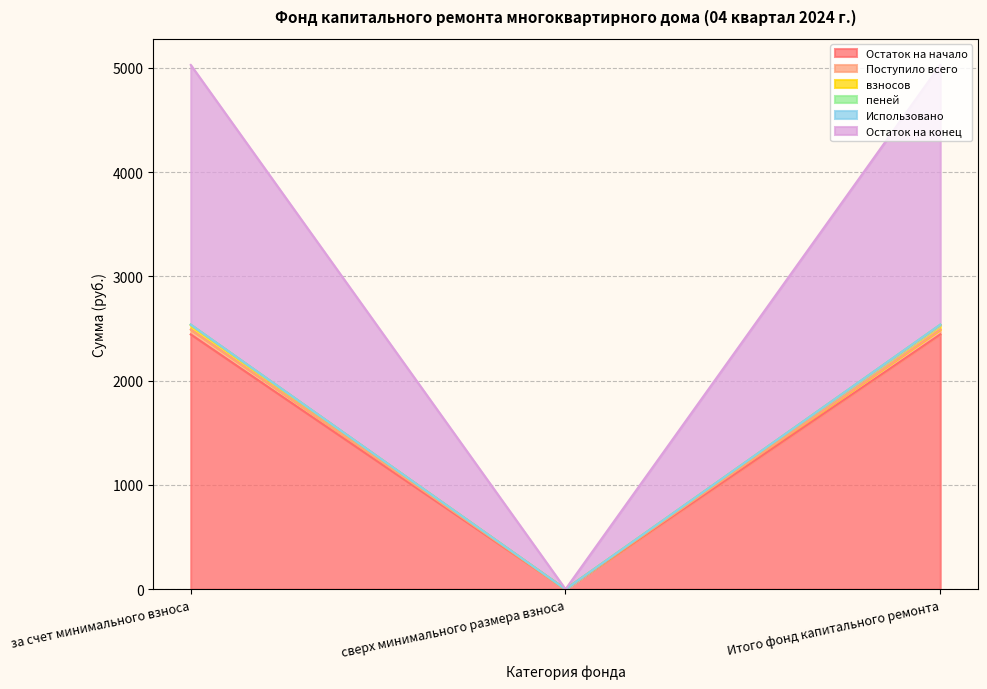

What is the maximum value for Остаток на начало?

2444.2